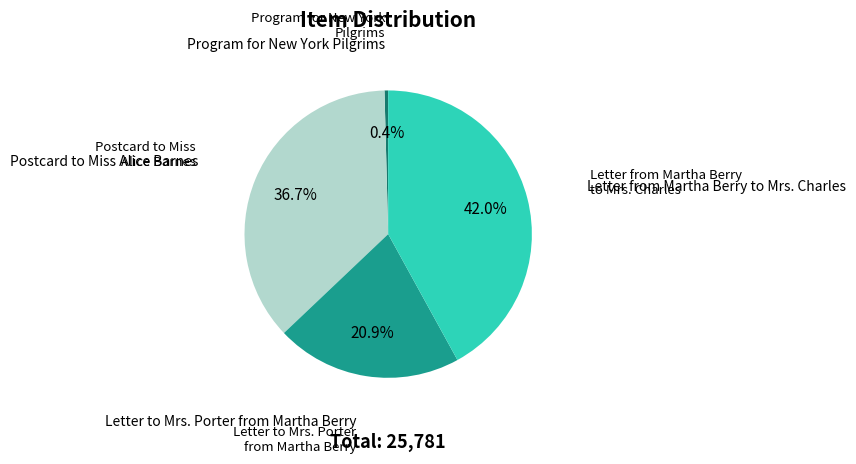

Between Program for New York Pilgrims and Postcard to Miss Alice Barnes, which is larger?

Postcard to Miss Alice Barnes